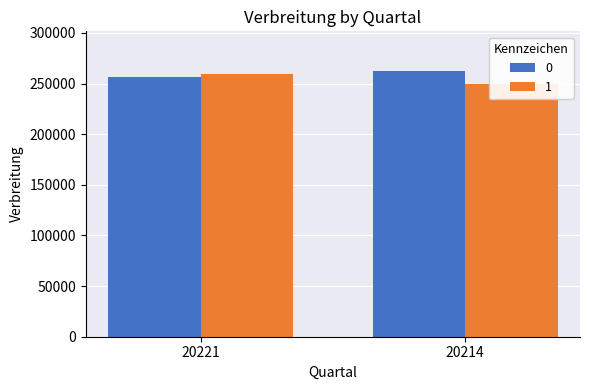

What is the spread (max minus min) of values at 20221?

3414